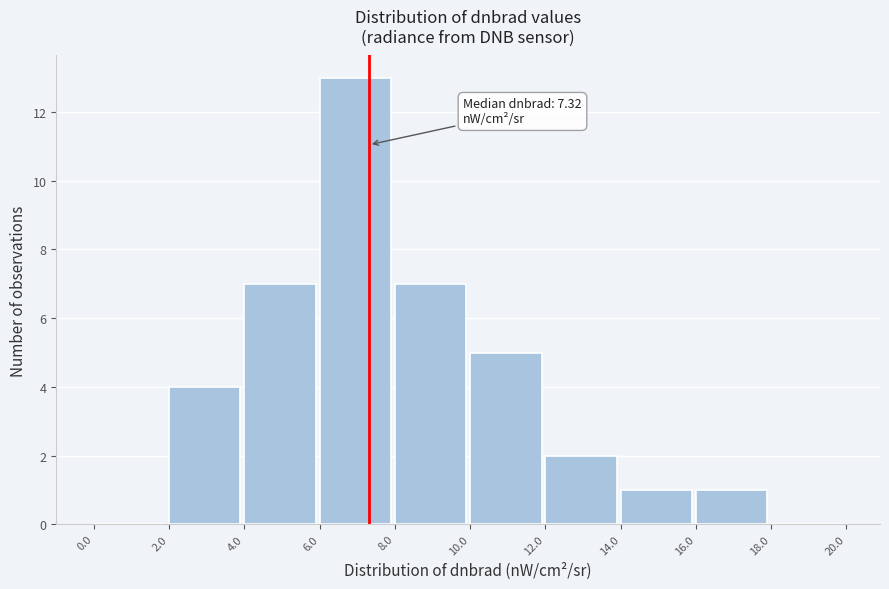

Over which range of the x-axis is the bar tallest?

6.0 to 8.0